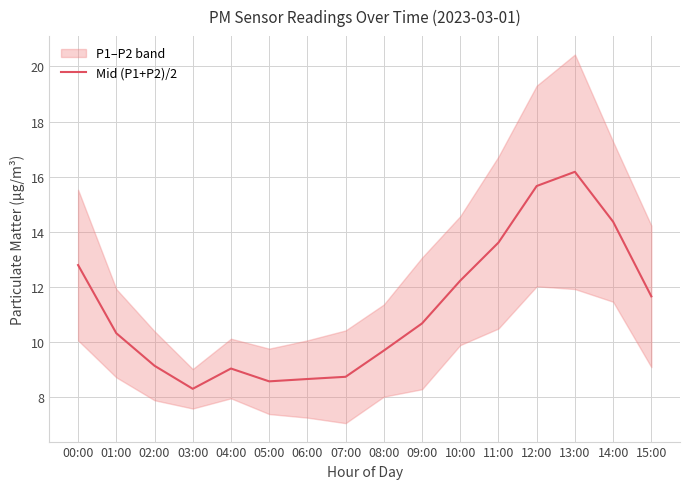

What is the maximum value shown in the chart?

16.2